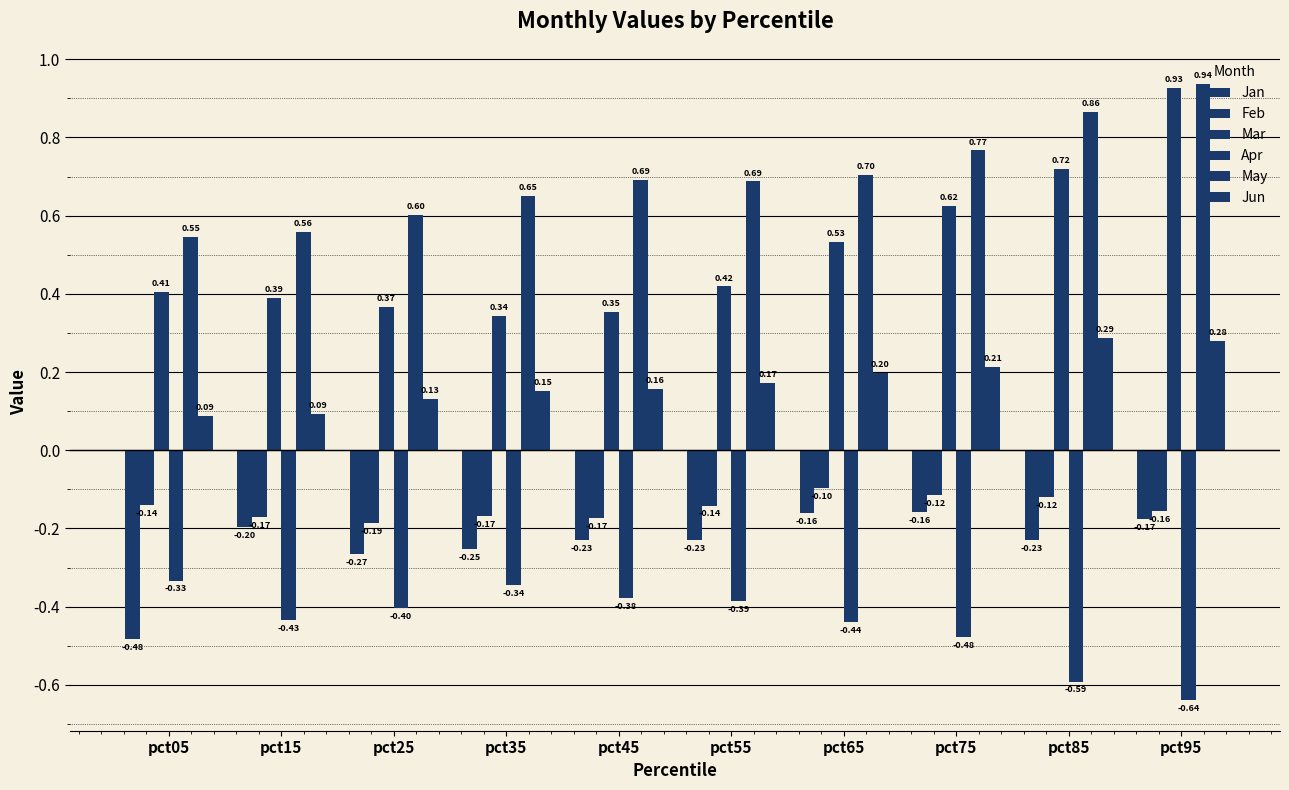

How many categories are shown in the chart?

10